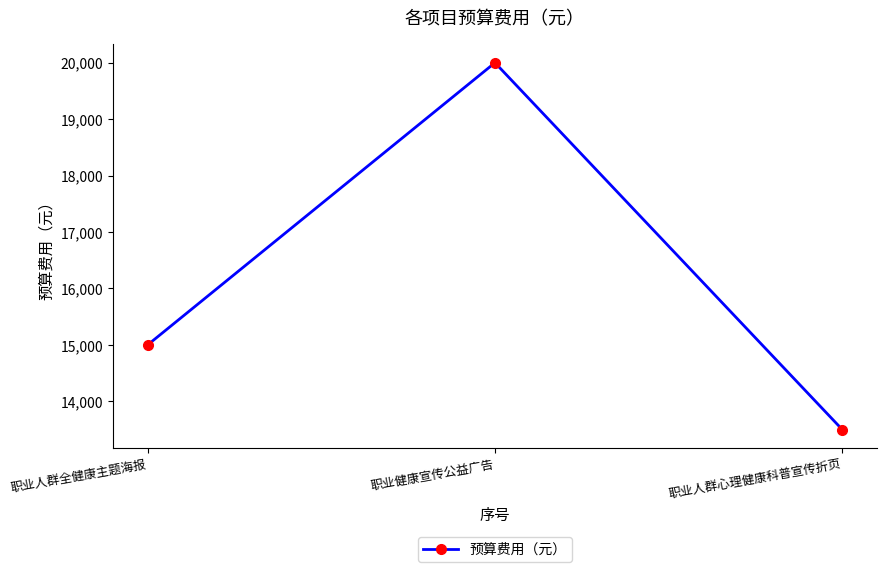

What is the label of the 1st point from the left?

职业人群全健康主题海报